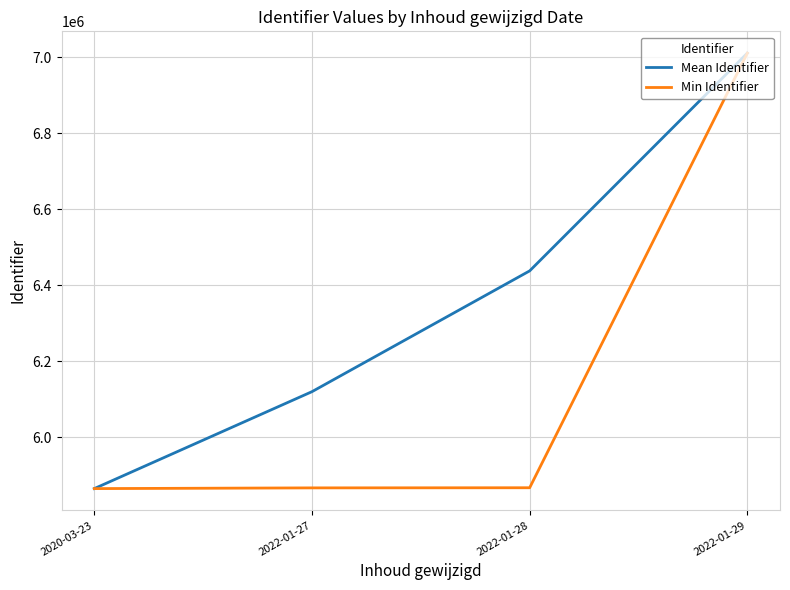

What is the difference between the Min Identifier values at 2022-01-28 and 2022-01-29?

1143405.0